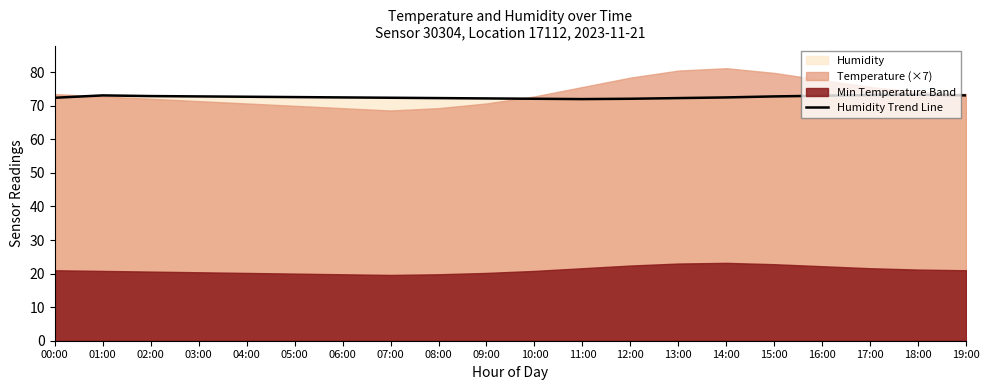

Does the chart display data point markers on the line(s)?

No